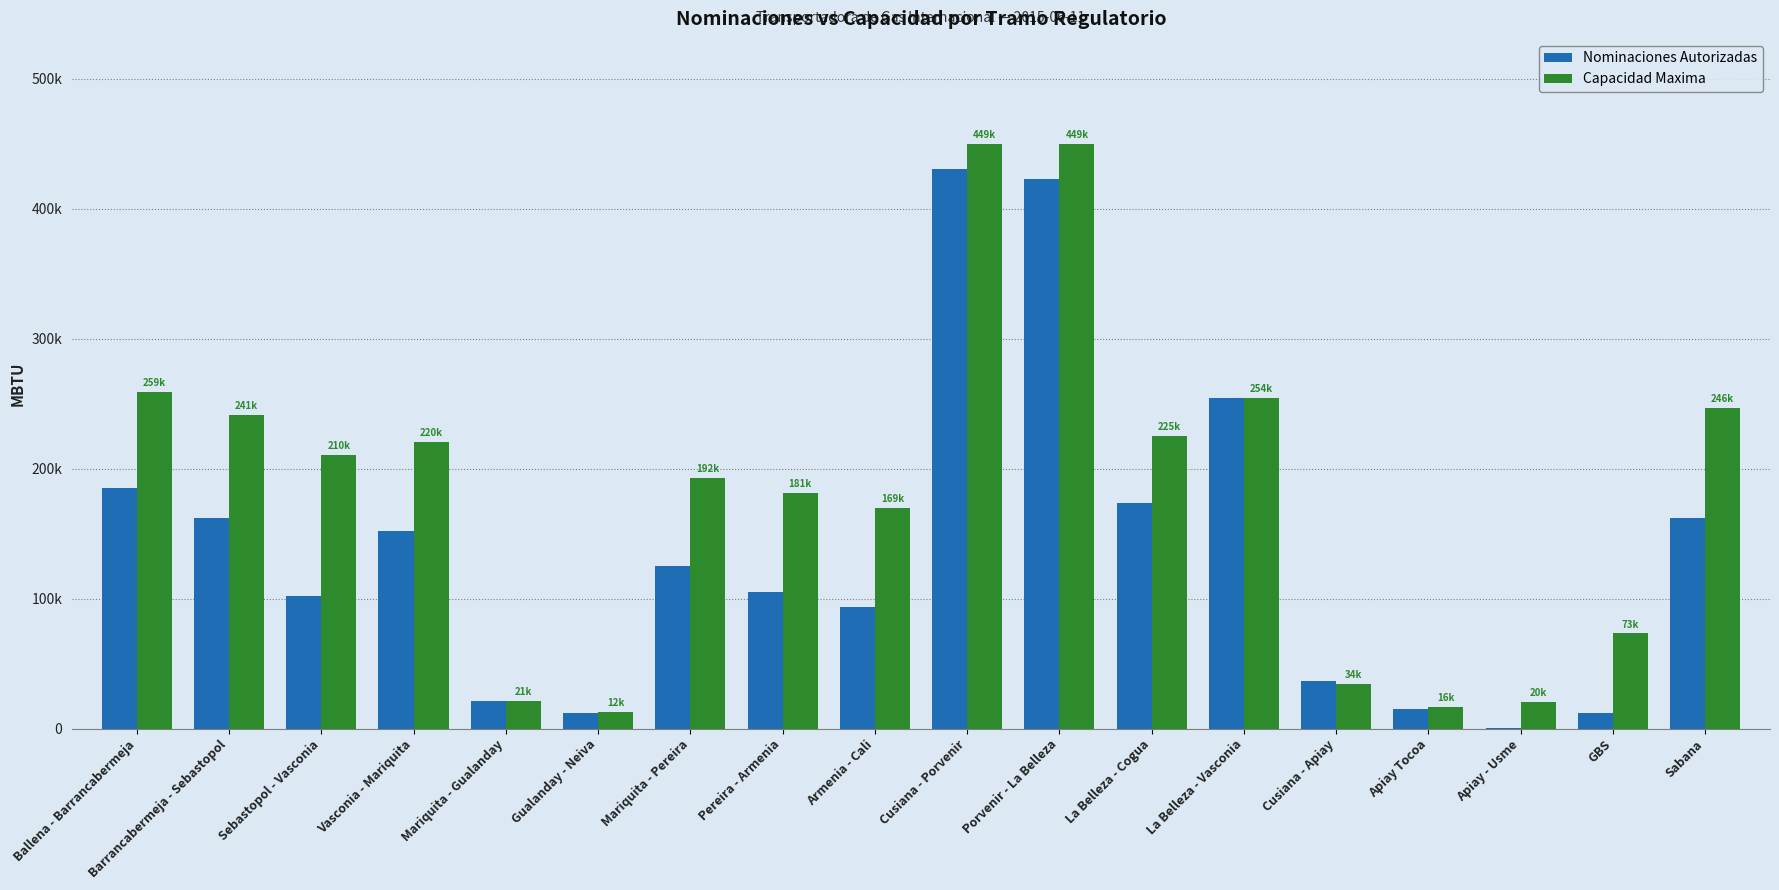

True or false: Capacidad Maxima has a value of 254733.9 at La Belleza - Vasconia.

True